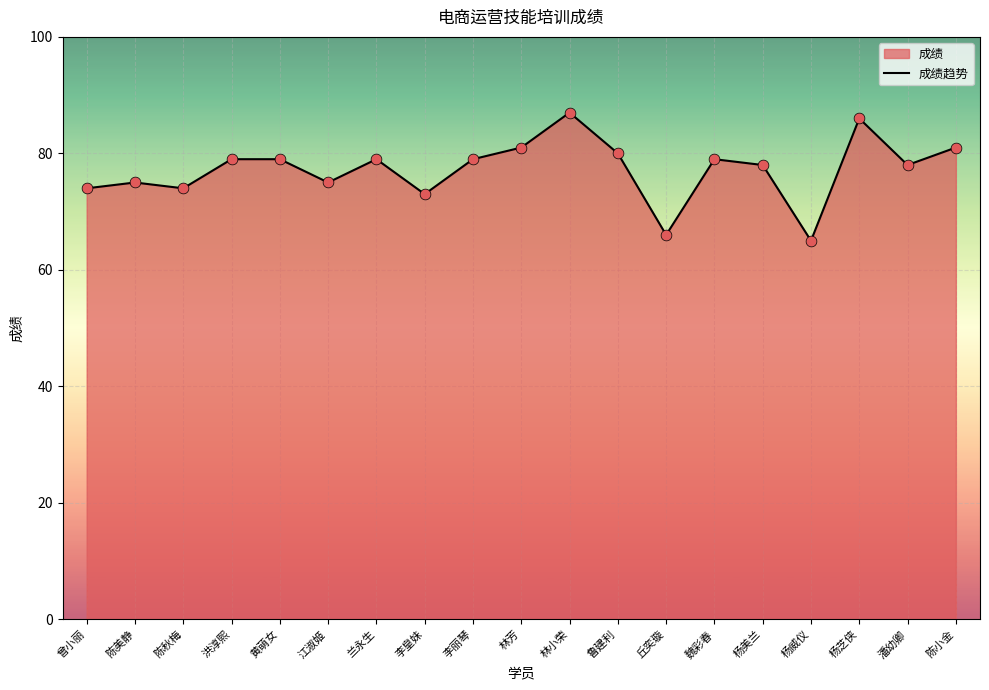

Between 曾小丽 and 兰永生, which is larger?

兰永生